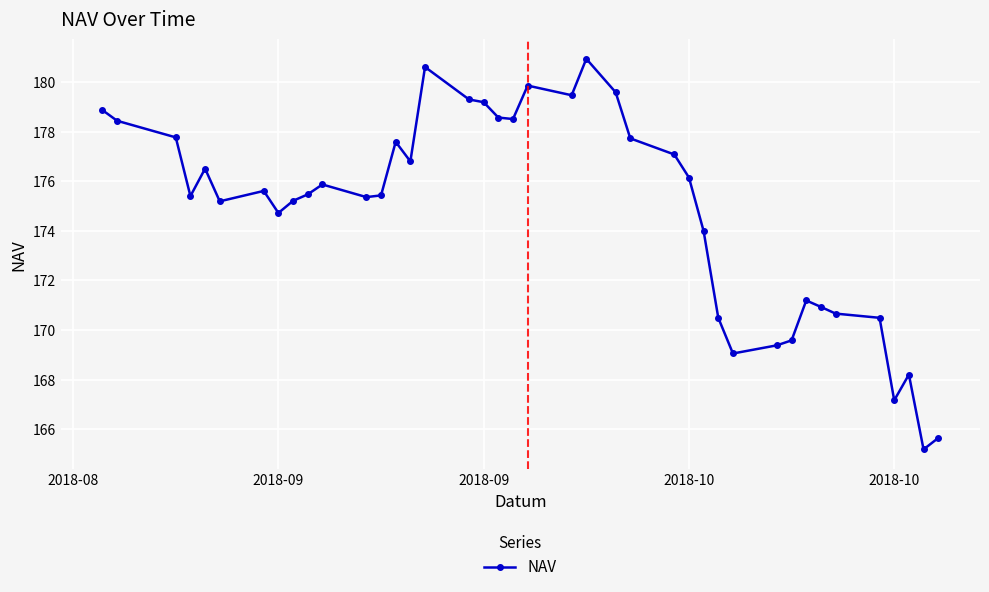

What is the value of the 20th point from the left?

178.5